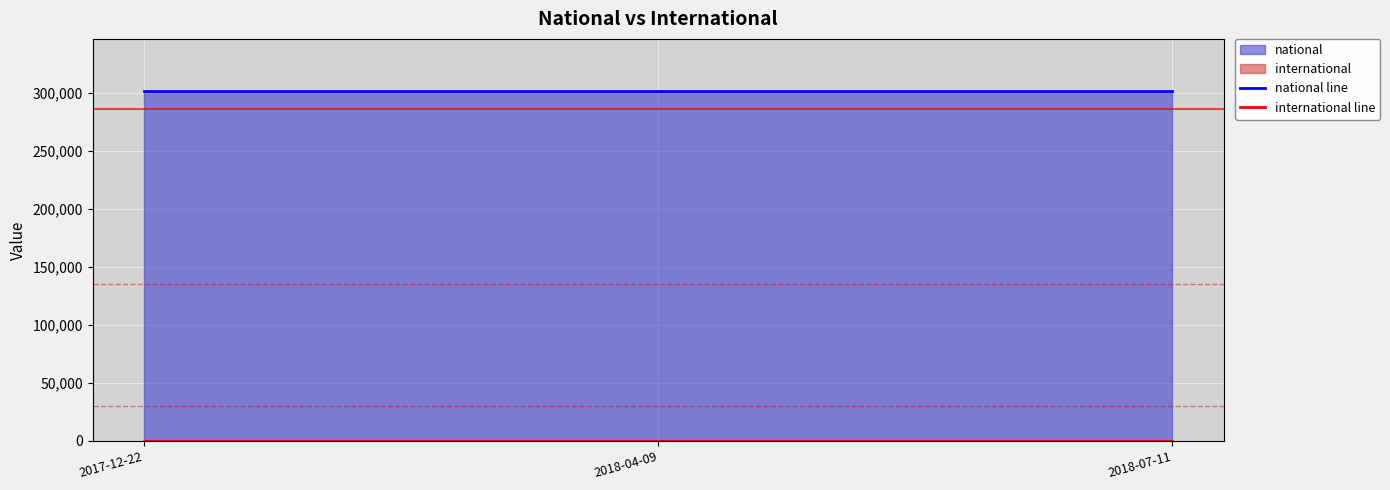

What is the value of the national line point at the 2nd from the left?

301091